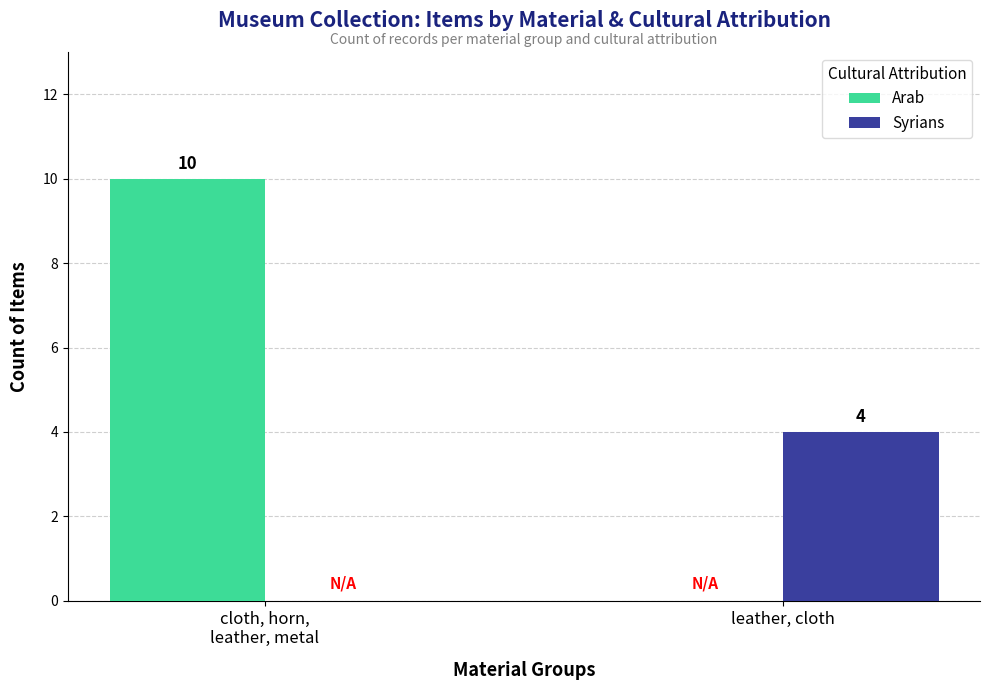

Which series changed the most between cloth, horn,
leather, metal and leather, cloth?

Arab